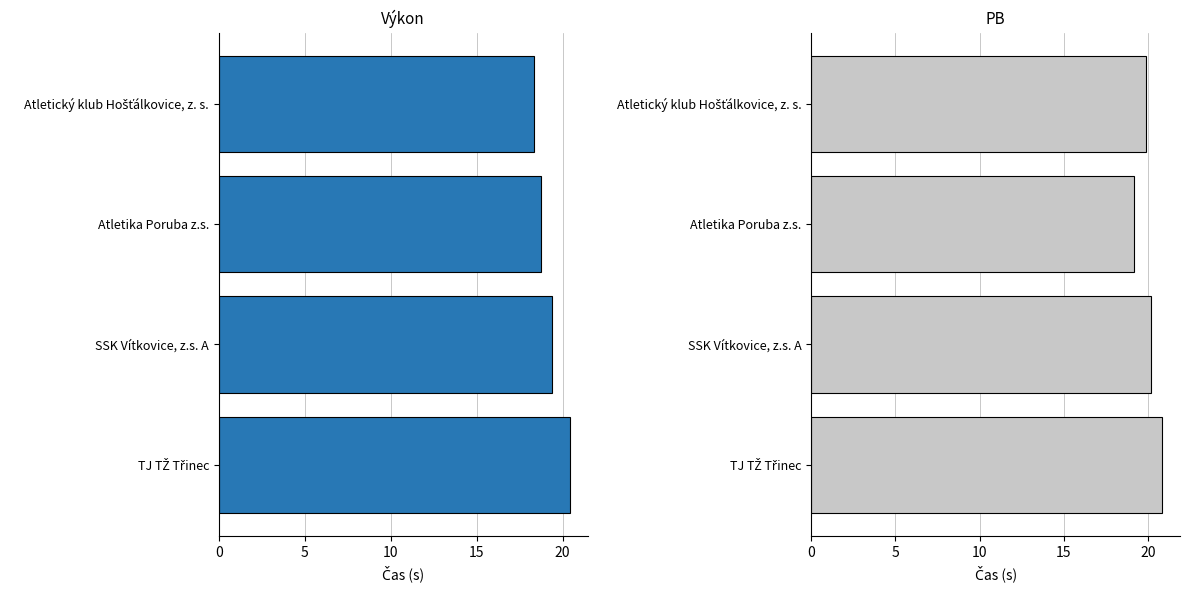

What is the difference between the second highest and second lowest values in the PB series?

0.3